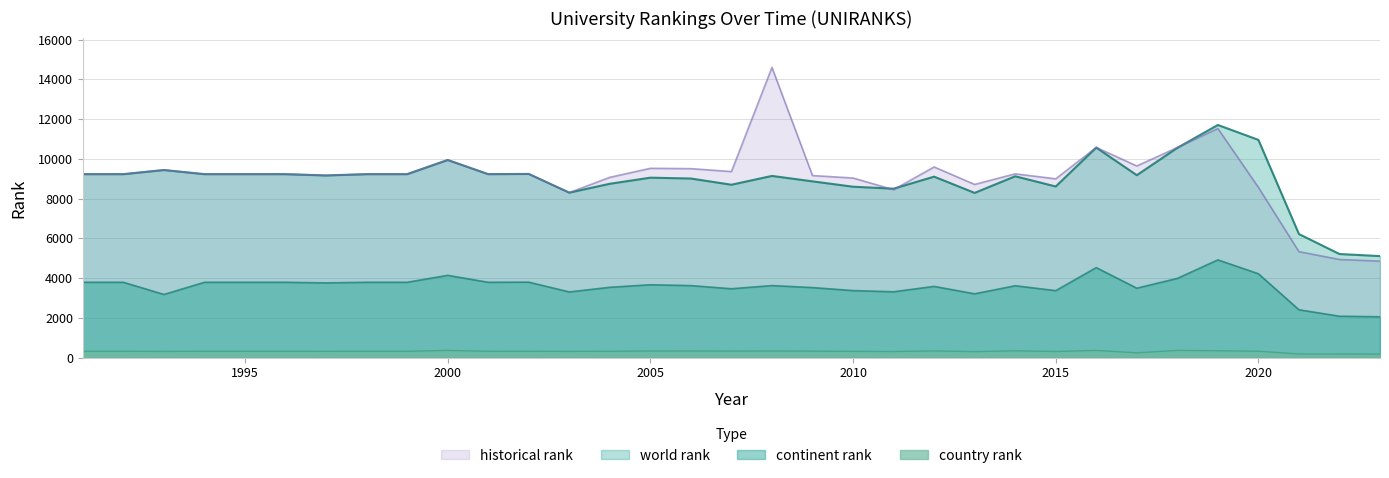

Where is the first local maximum for country rank?

2000